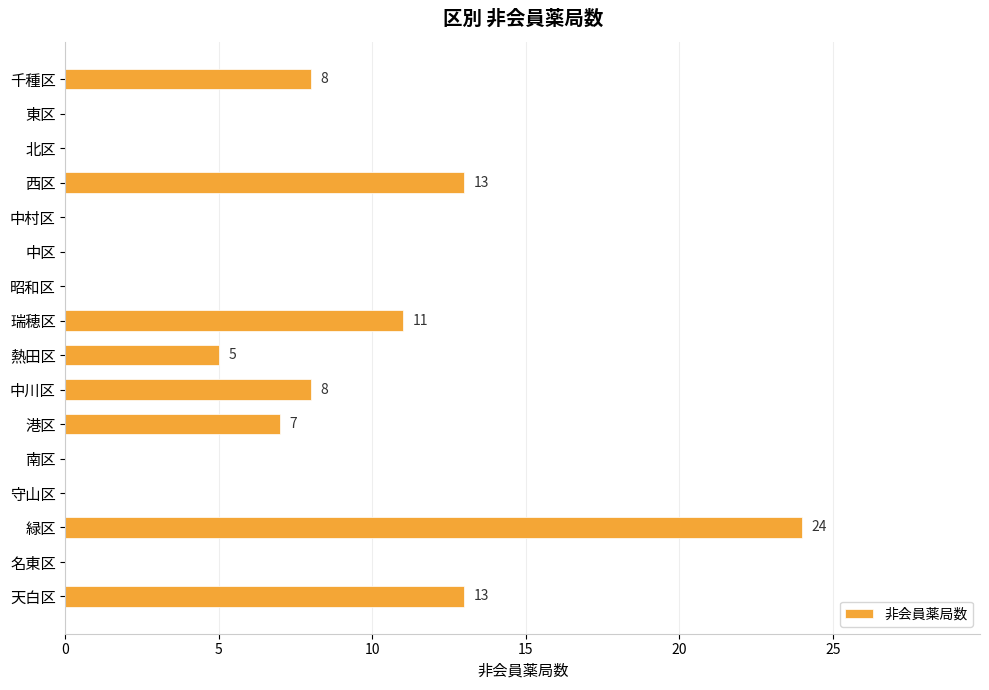

Are the bars horizontal?

Yes